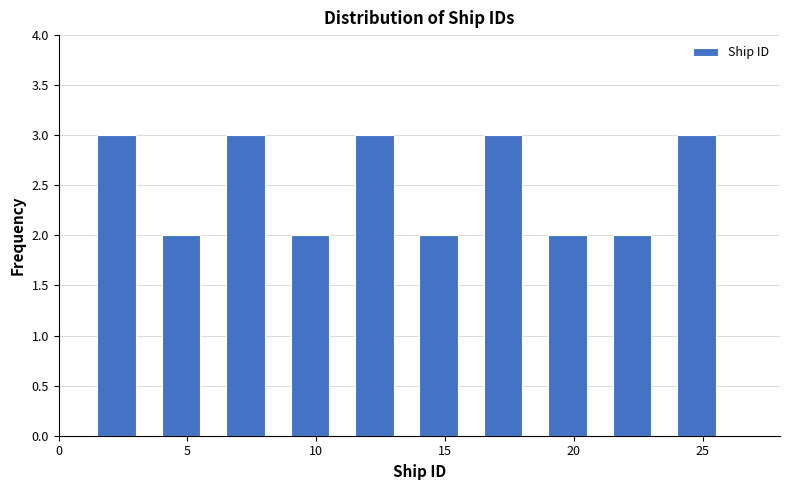

Reading left to right, list every bar in this chart as the range it spans on the x-axis followed by its height. The values are not printed on the chart, so give them approximately, as read against the axis.

1.0 to 3.5: 3
3.5 to 6.0: 2
6.0 to 8.5: 3
8.5 to 11.0: 2
11.0 to 13.5: 3
13.5 to 16.0: 2
16.0 to 18.5: 3
18.5 to 21.0: 2
21.0 to 23.5: 2
23.5 to 26.0: 3